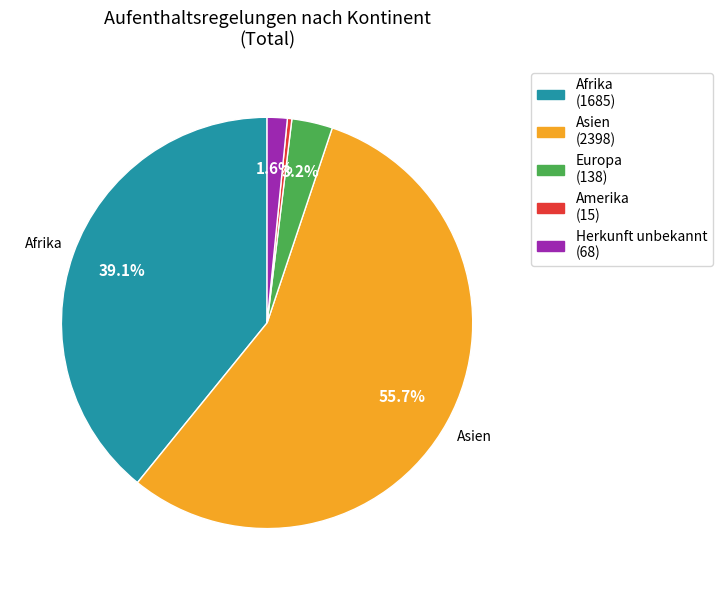

Does any single category account for the majority?

Yes